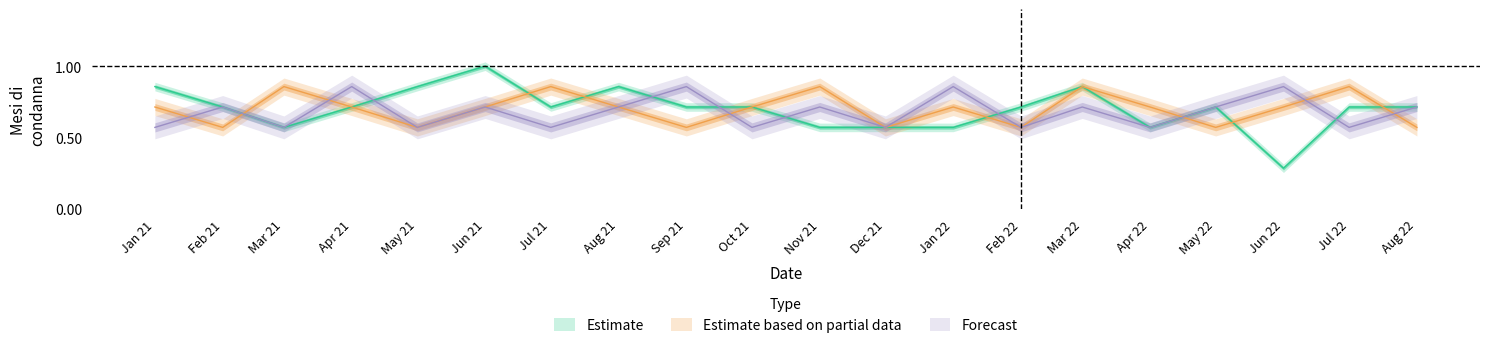

What is the difference between the highest and lowest values at Aug 22?

0.1